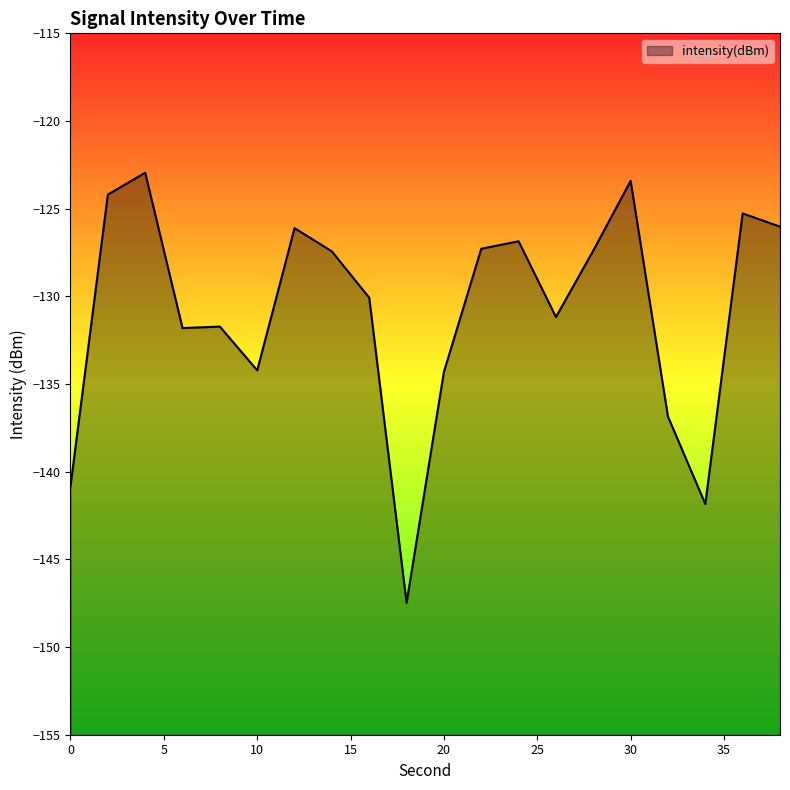

What is the minimum value shown in the chart?

-147.5